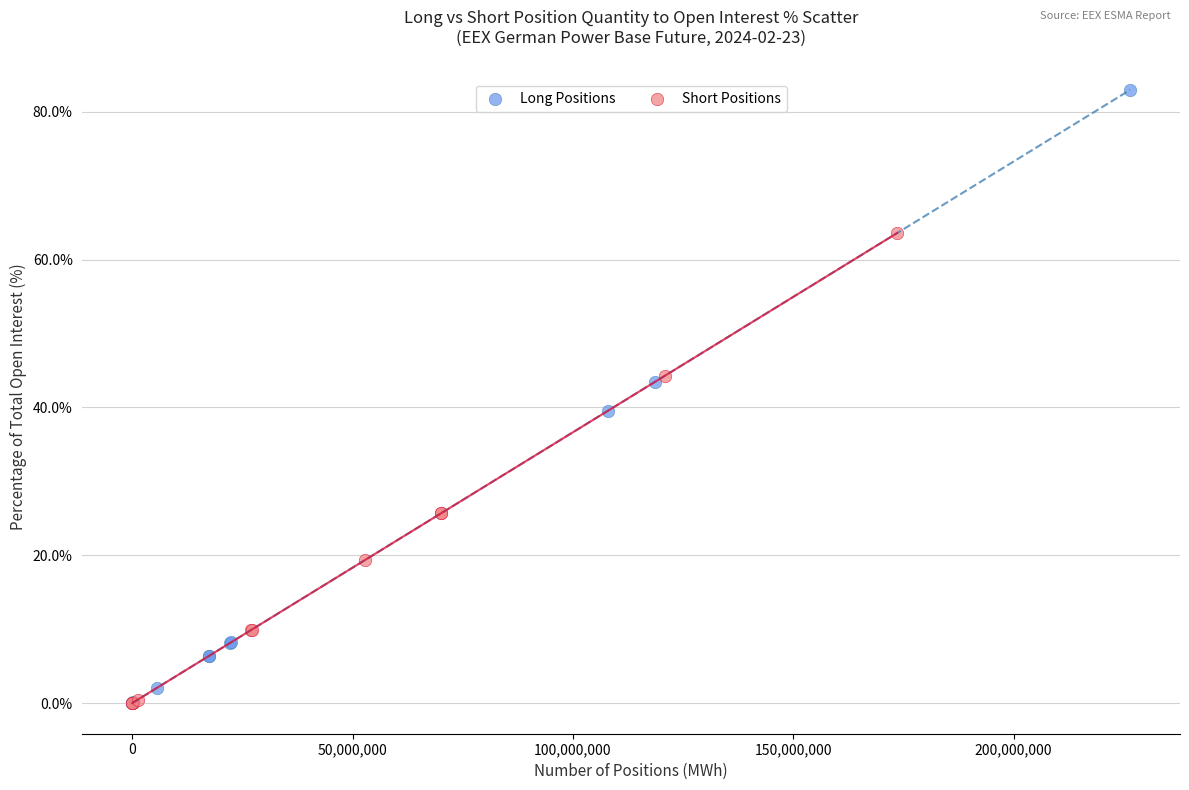

Which series reaches the maximum Y coordinate?

Long Positions